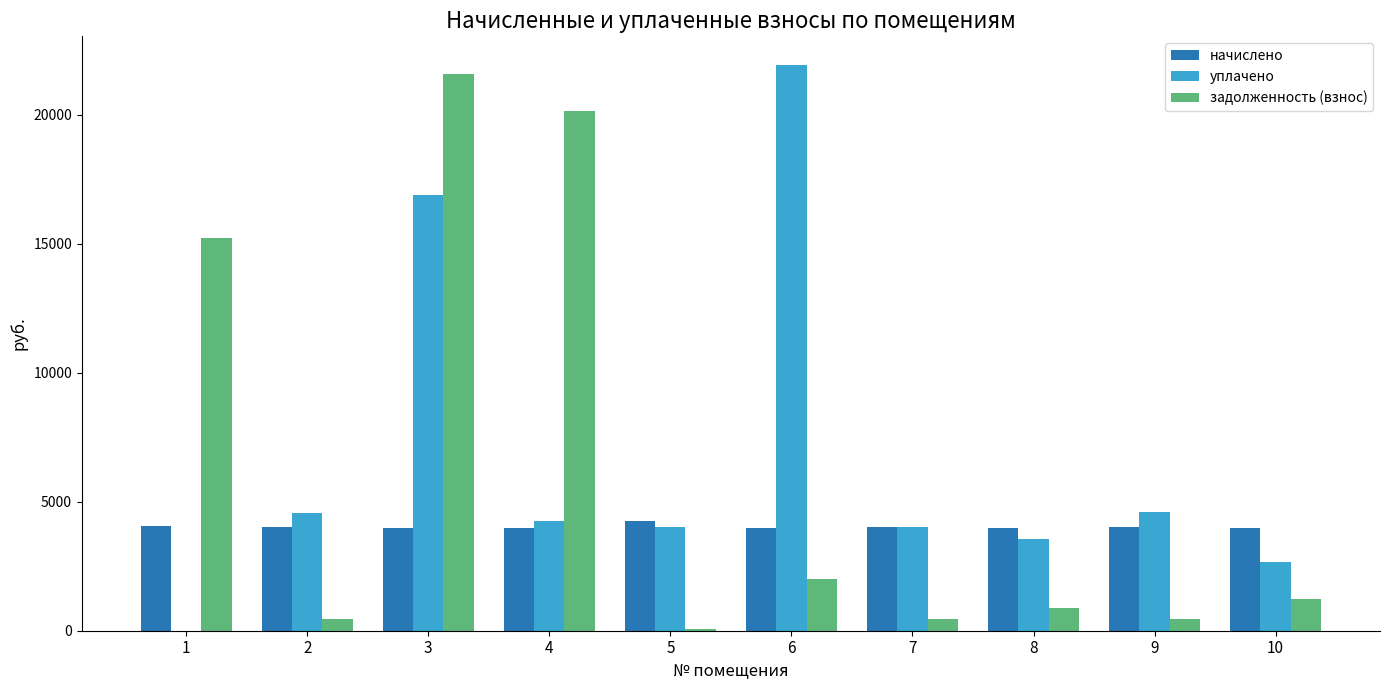

What is the greatest value displayed?

21933.0